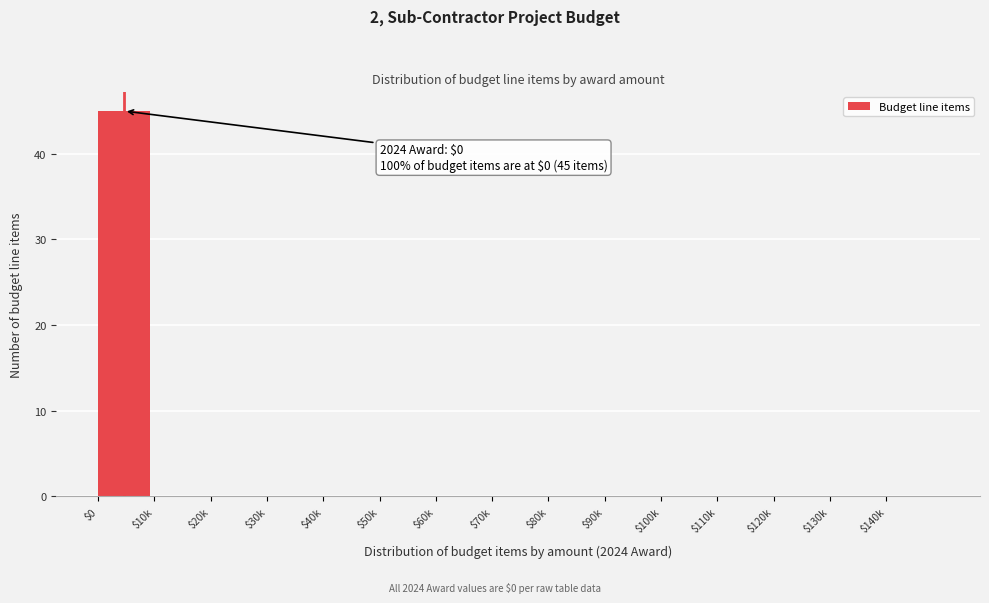

What is the sum of all values?

45